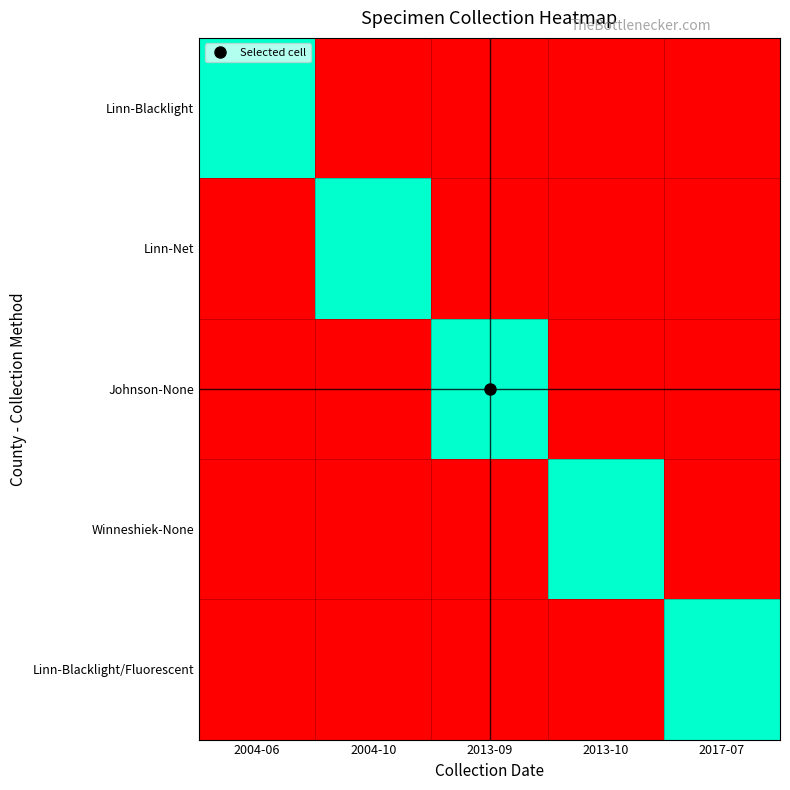

Which series has the largest total across all categories?

Linn-Blacklight